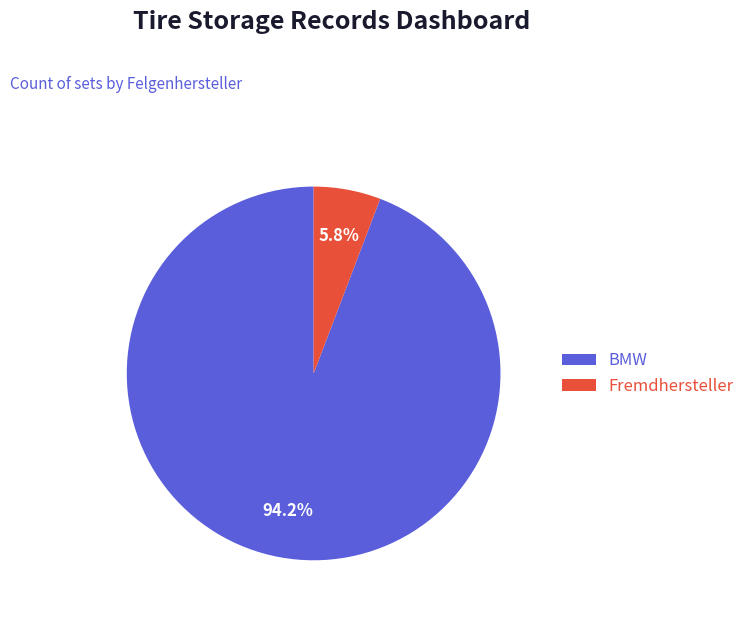

What percentage is the Fremdhersteller slice, to the nearest percent?

6%